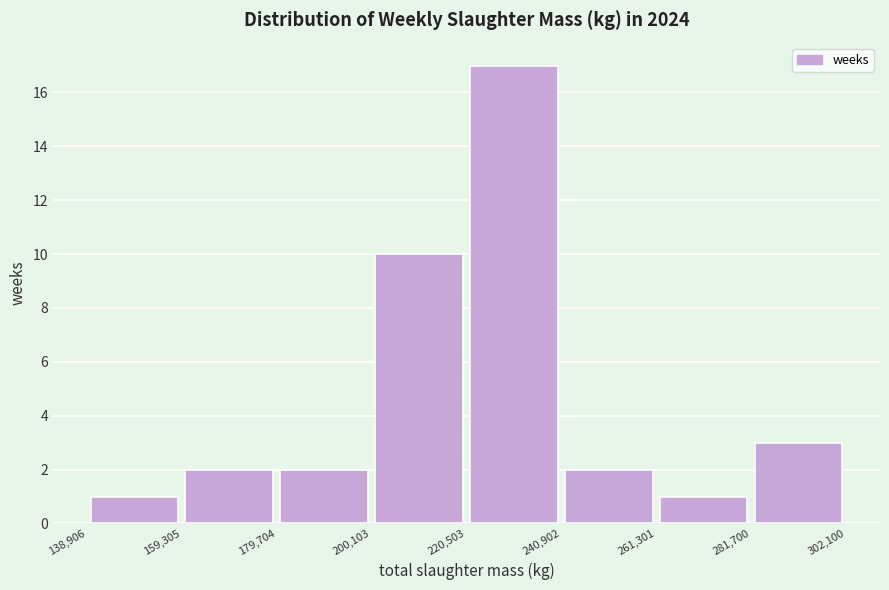

Reading left to right, list every bar in this chart as the range it spans on the x-axis followed by its height. The values are not printed on the chart, so give them approximately, as read against the axis.

138,906 to 159,305: 1
159,305 to 179,704: 2
179,704 to 200,103: 2
200,103 to 220,503: 10
220,503 to 240,902: 17
240,902 to 261,301: 2
261,301 to 281,700: 1
281,700 to 302,100: 3